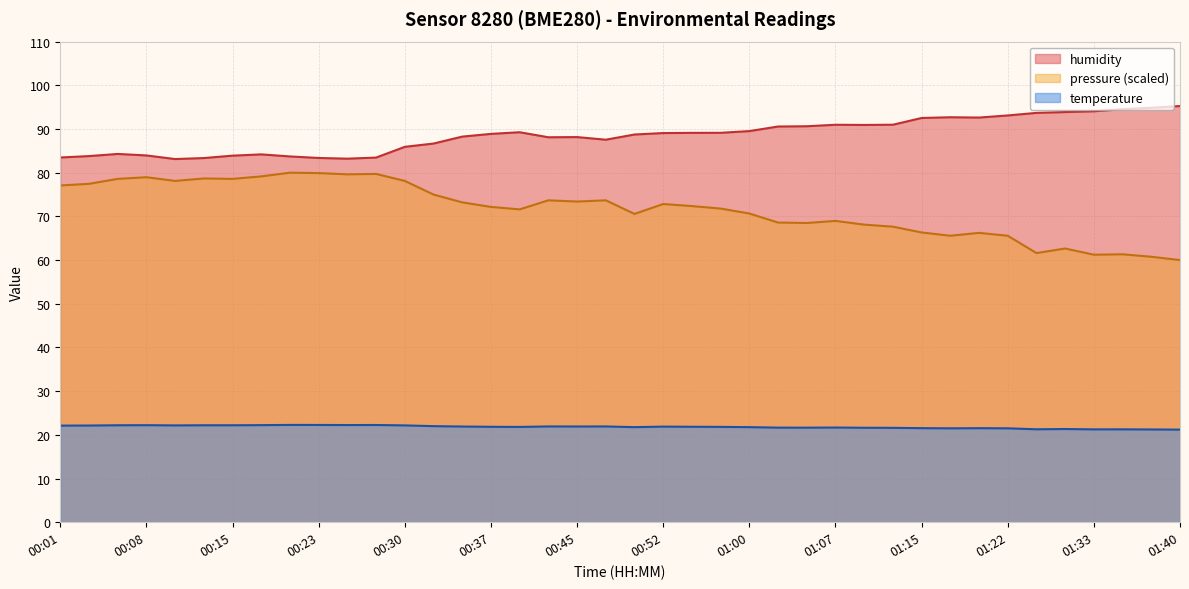

What is the highest value of the temperature series?

22.3